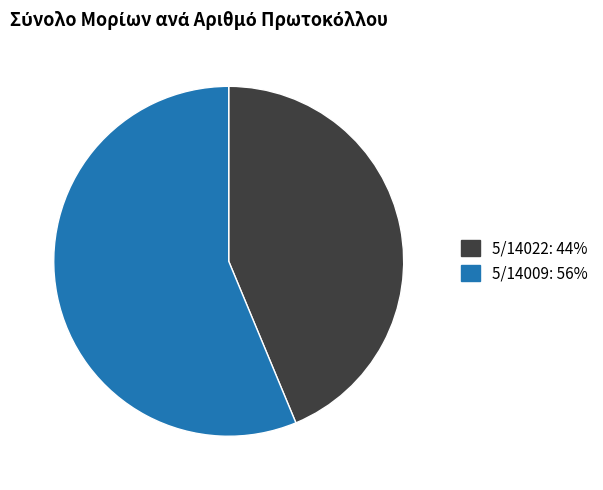

What is the largest slice in the pie chart?

5/14009